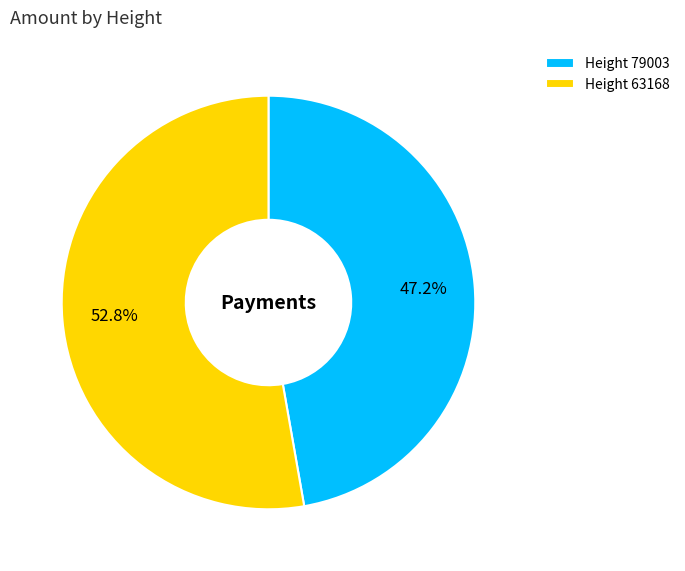

Is there any slice that represents more than half of the pie?

Yes